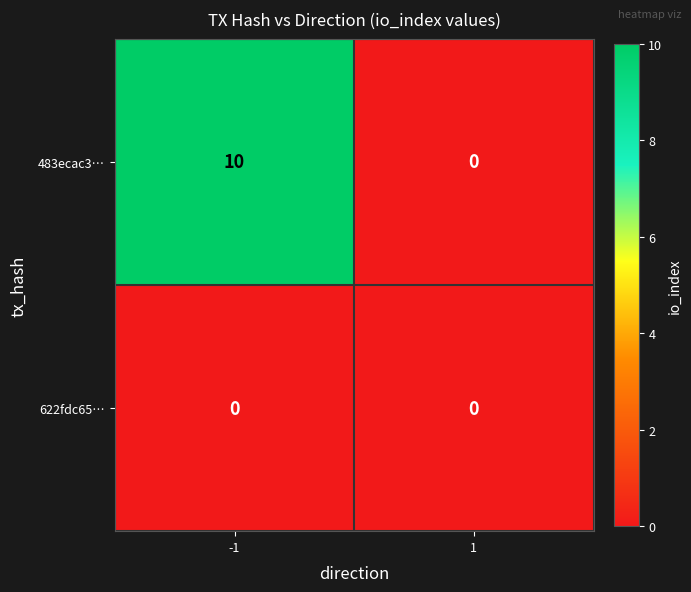

Reading left to right, list all the values displayed in this chart.

483ecac3…: -1=10	1=0
622fdc65…: -1=0	1=0